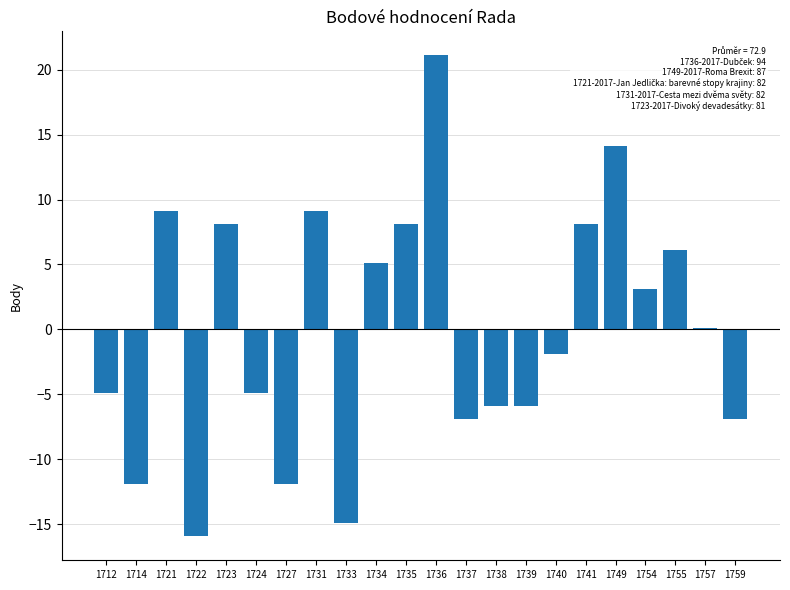

Between 1737 and 1733, which is larger?

1737